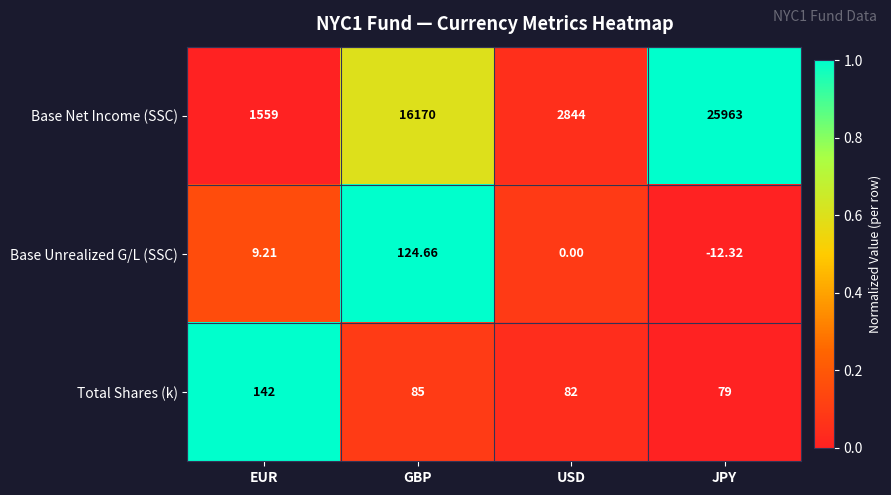

At which label does Base Unrealized G/L (SSC) first exceed 9?

EUR